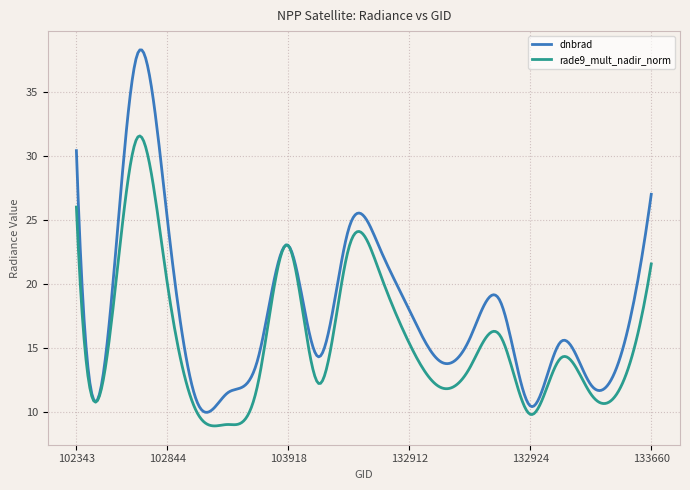

Which series has the largest total across all categories?

dnbrad